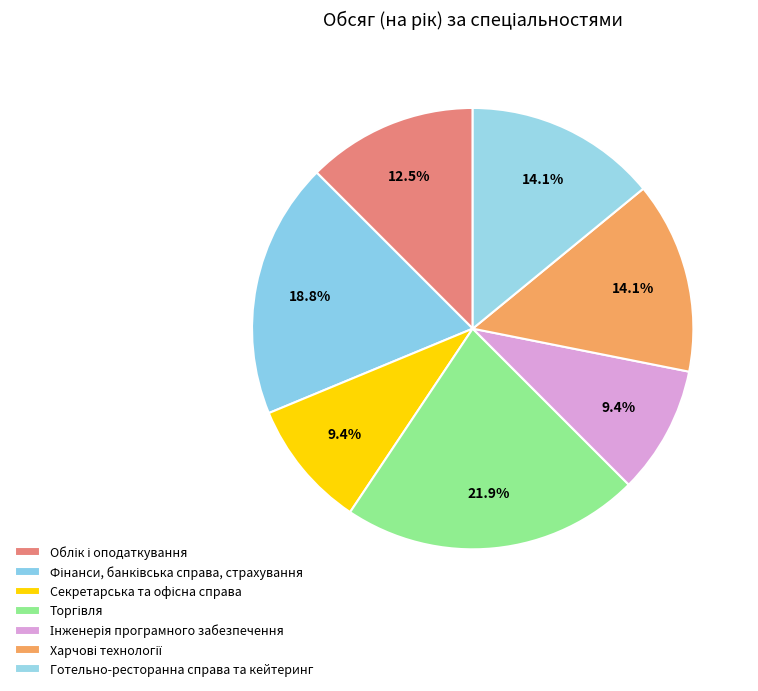

Count the number of slices in the pie.

7